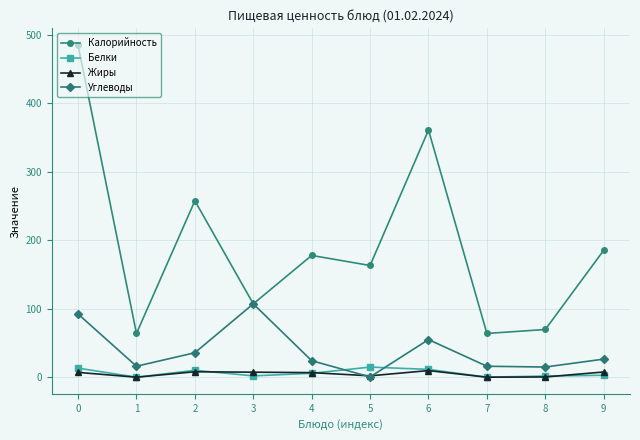

What is the difference between the highest and lowest values at 3?

105.1